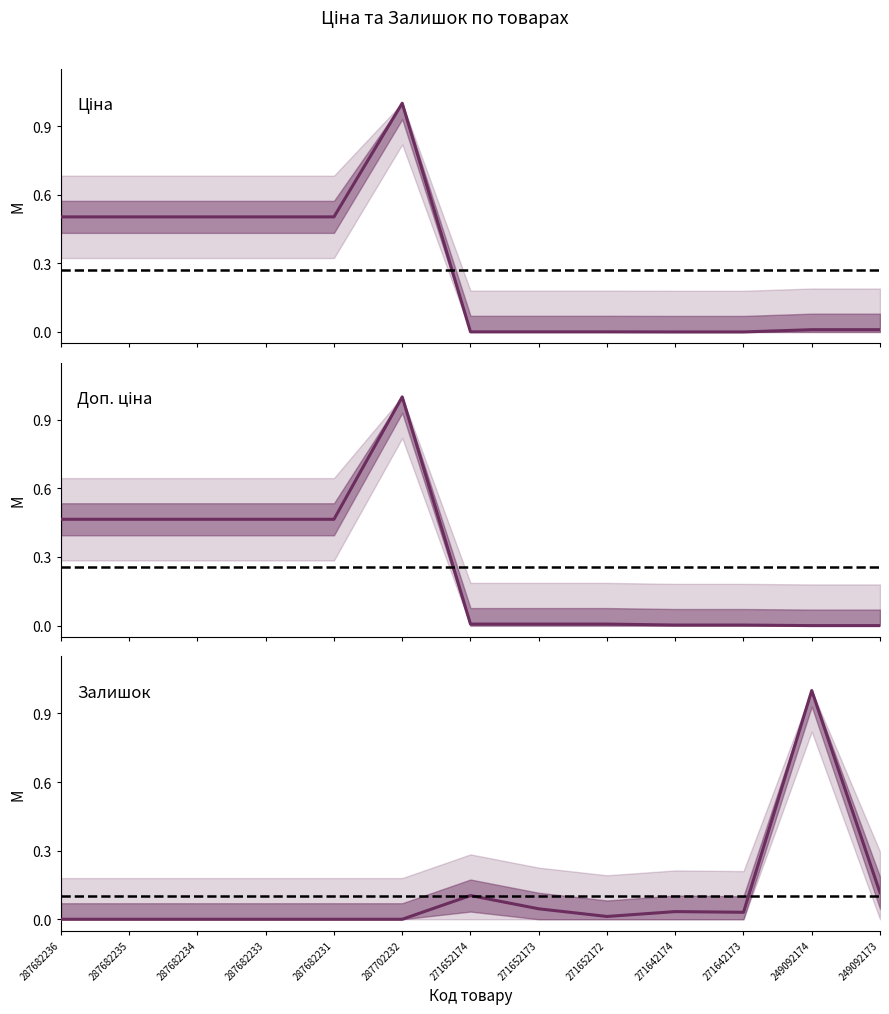

What is the label of the 7th point from the right?

271652174